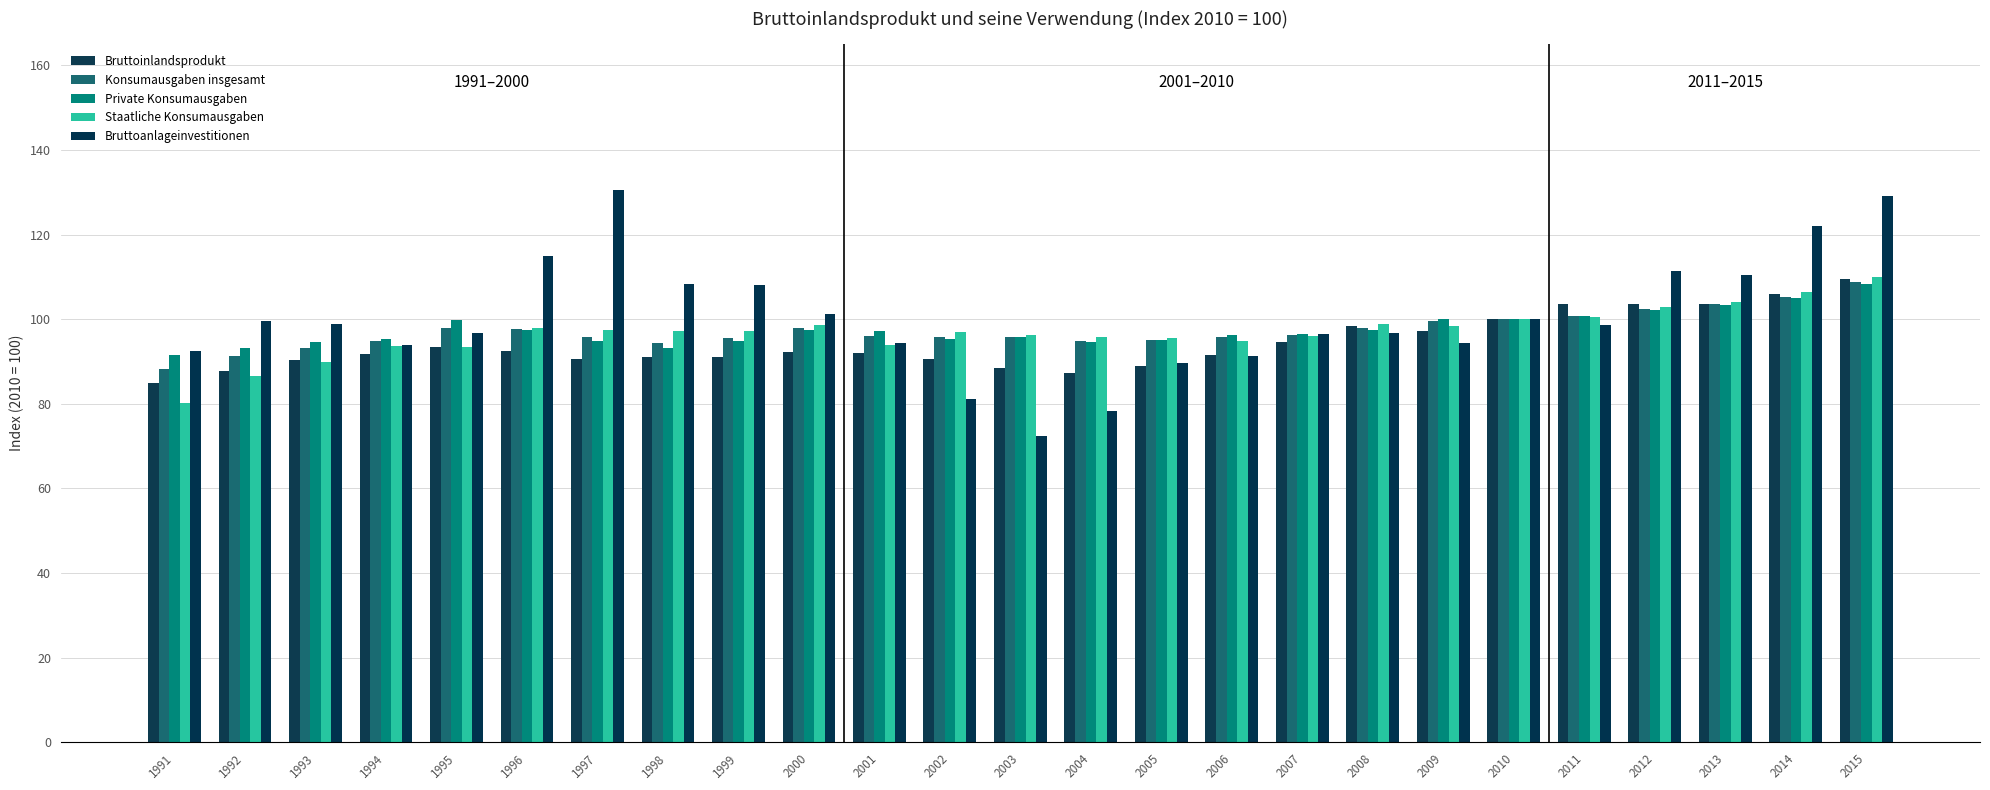

Is it true that Staatliche Konsumausgaben equals 97.9 at 1996?

True